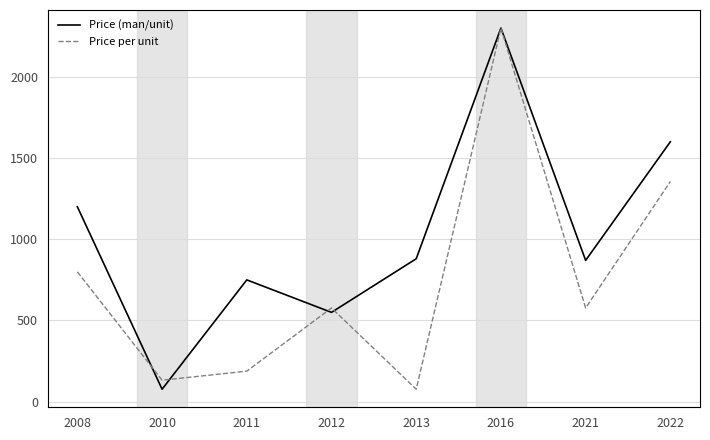

True or false: Price (man/unit) and Price per unit intersect in this chart.

False